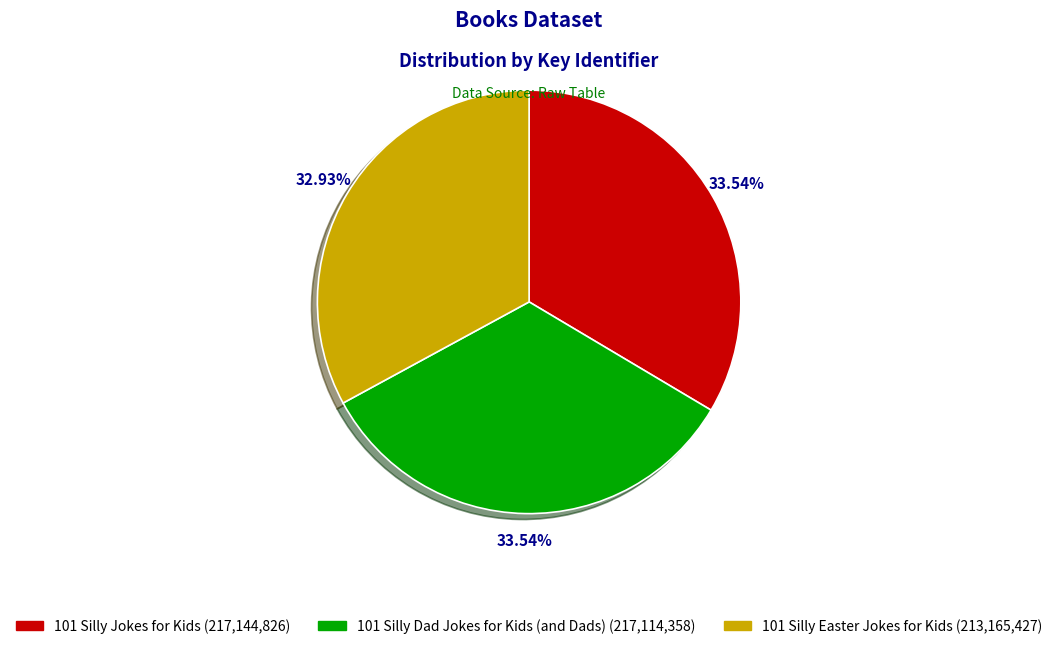

What is the ratio of the value at 101 Silly Dad Jokes for Kids (and Dads) to the value at 101 Silly Easter Jokes for Kids?

1.0